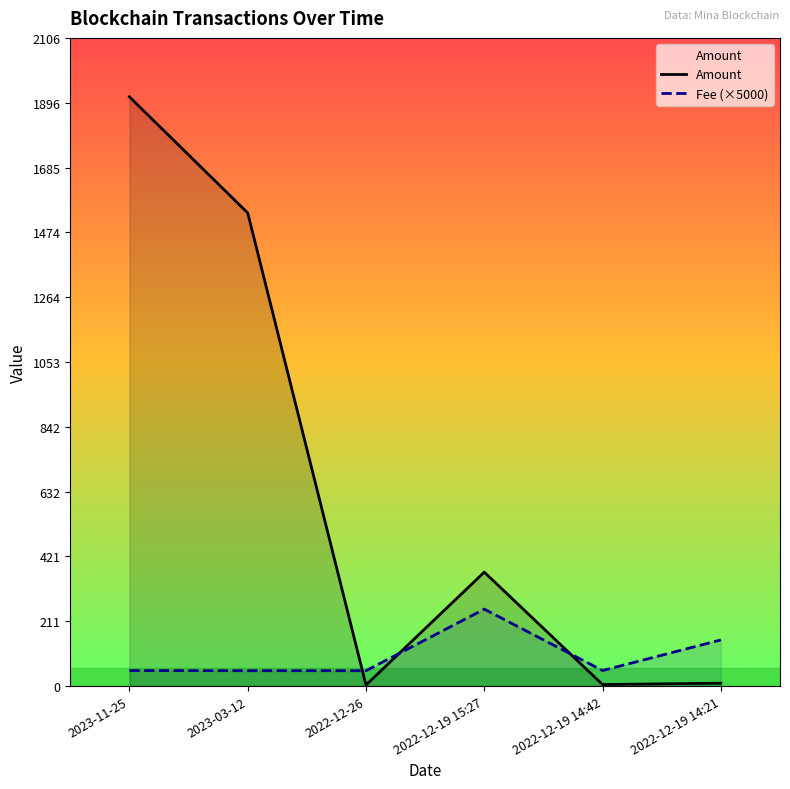

What is the difference between the highest and lowest values at 2023-11-25?

1864.2